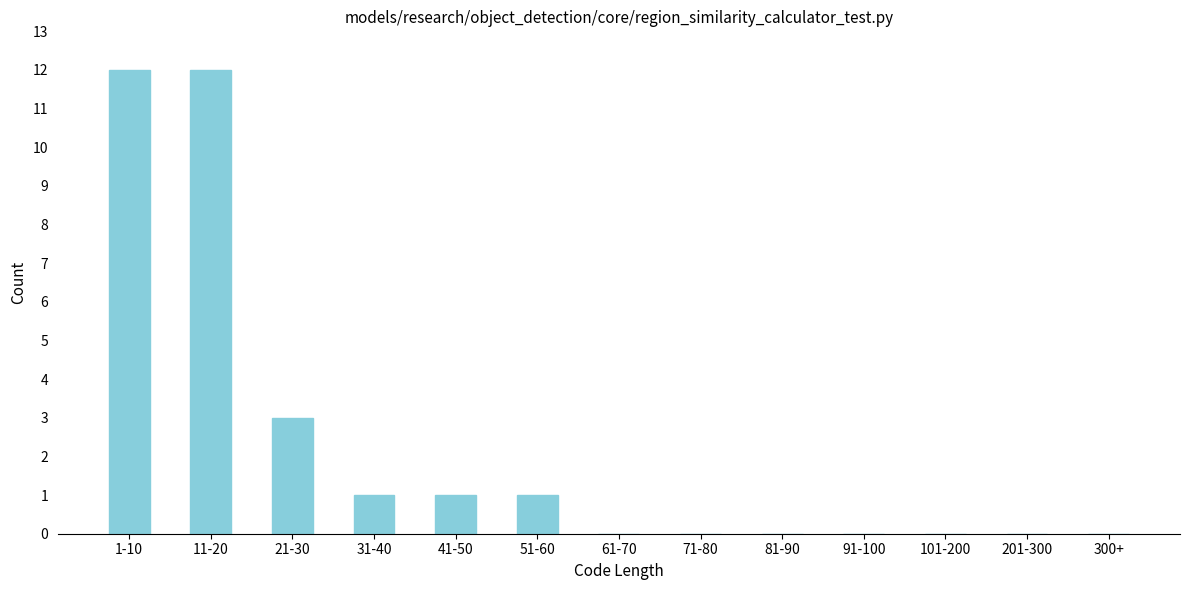

Reading left to right, extract all data points from this chart.

1-10=12	11-20=12	21-30=3	31-40=1	41-50=1	51-60=1	61-70=0	71-80=0	81-90=0	91-100=0	101-200=0	201-300=0	300+=0